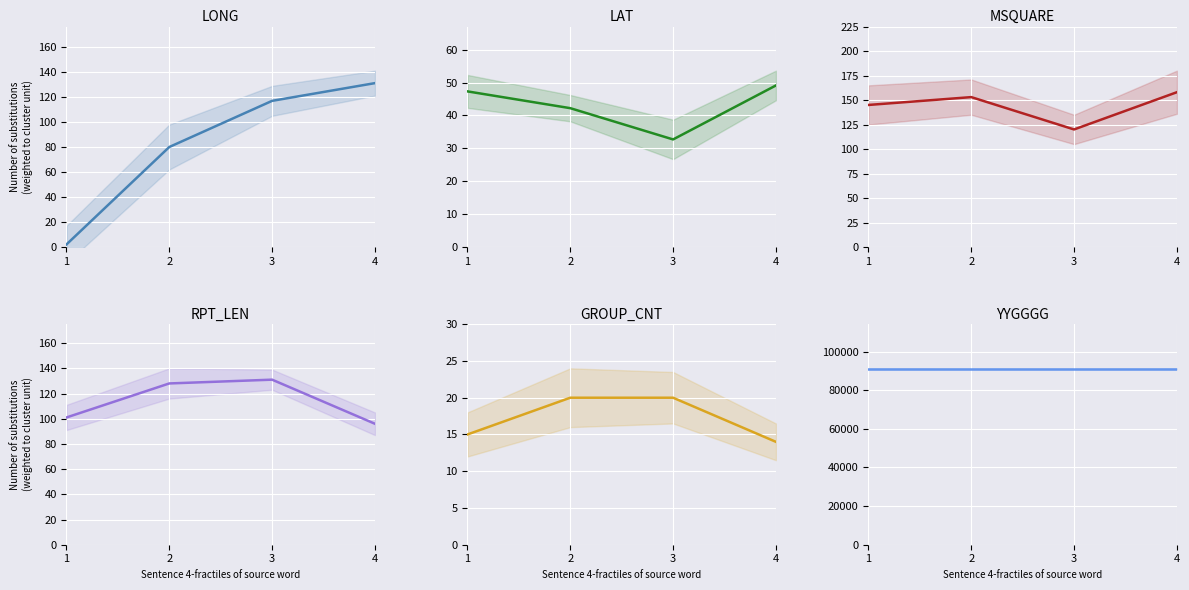

What is the difference between the maximum and minimum values in the GROUP_CNT series?

6.0